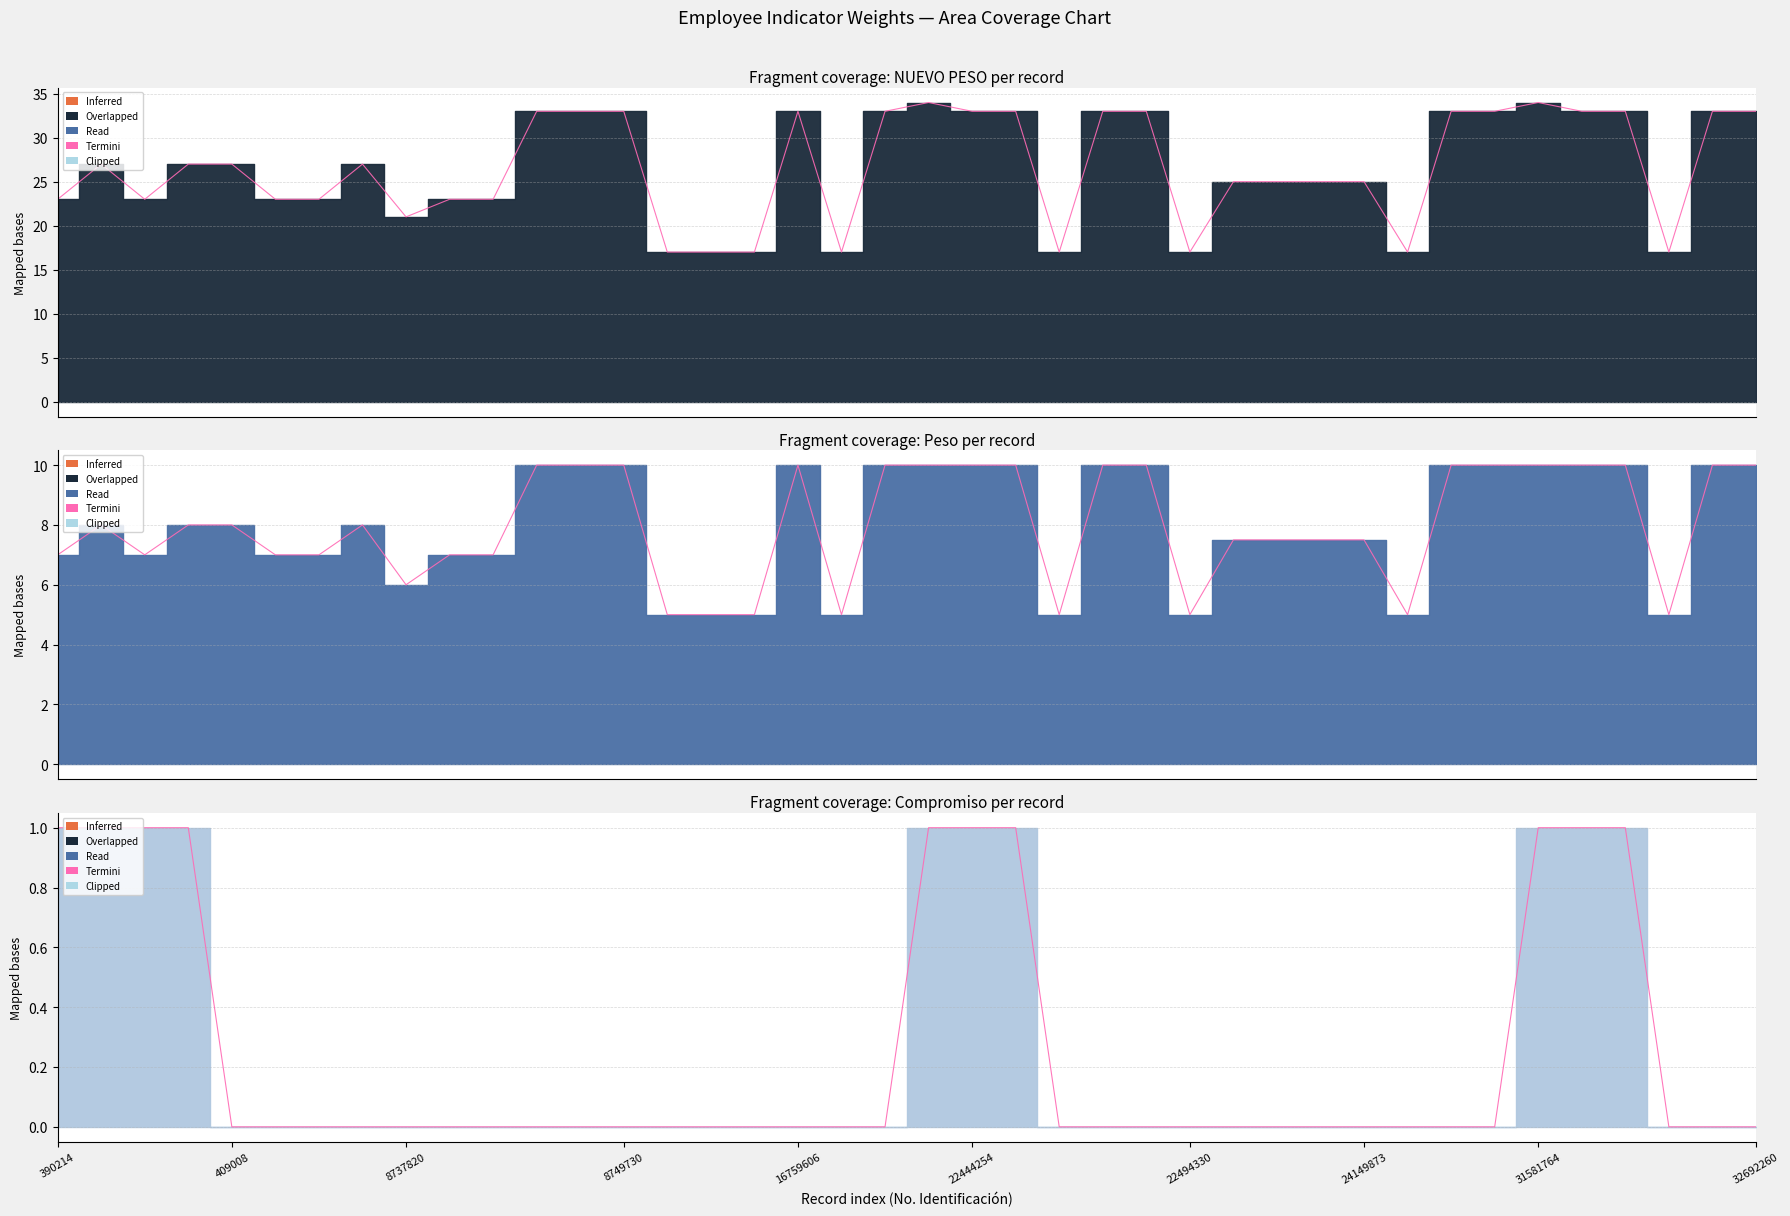

Read the Peso value at 409008_4.

8.0